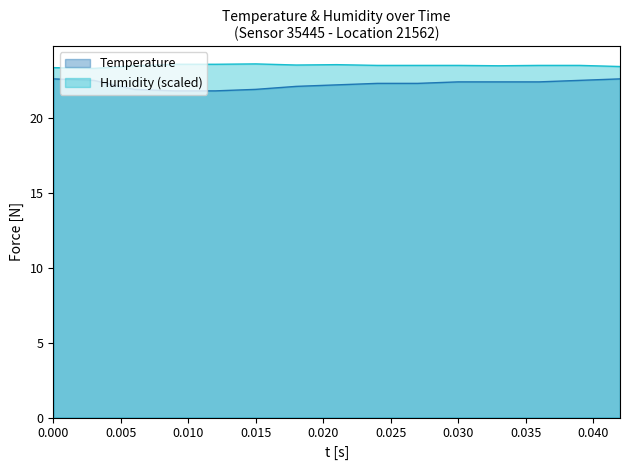

Which series has the widest spread of values?

Temperature